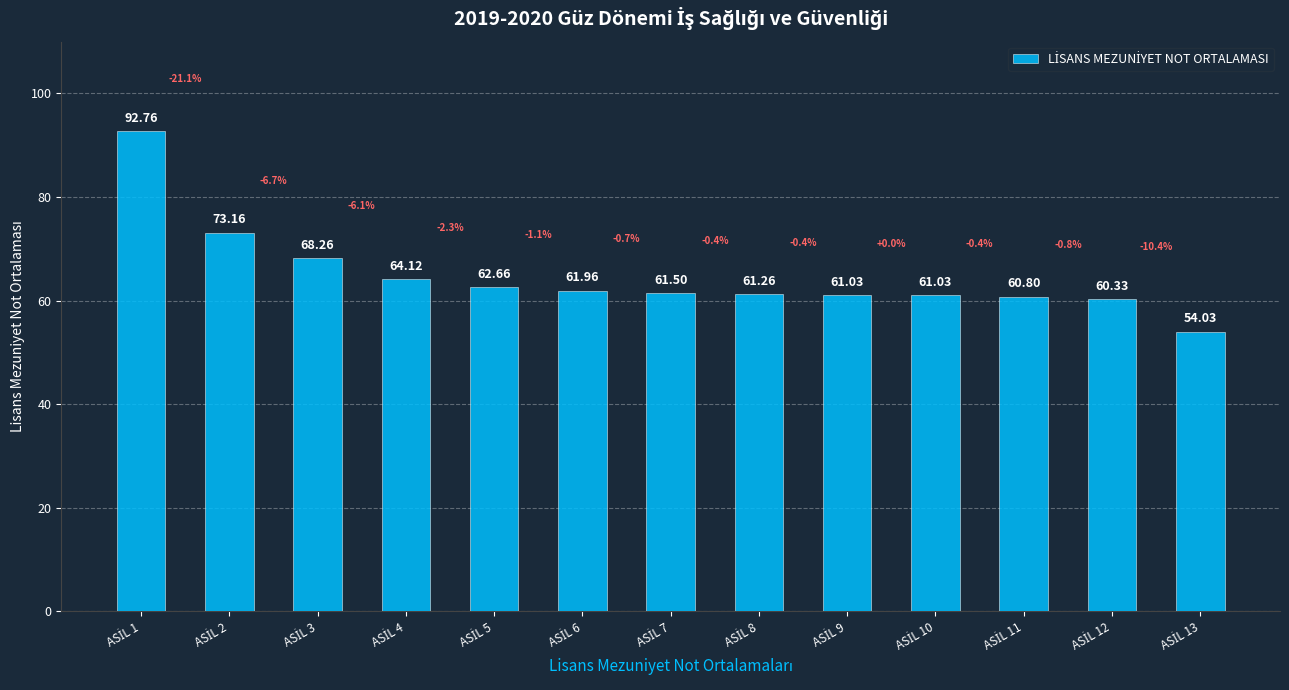

Does the chart contain stacked bars?

No